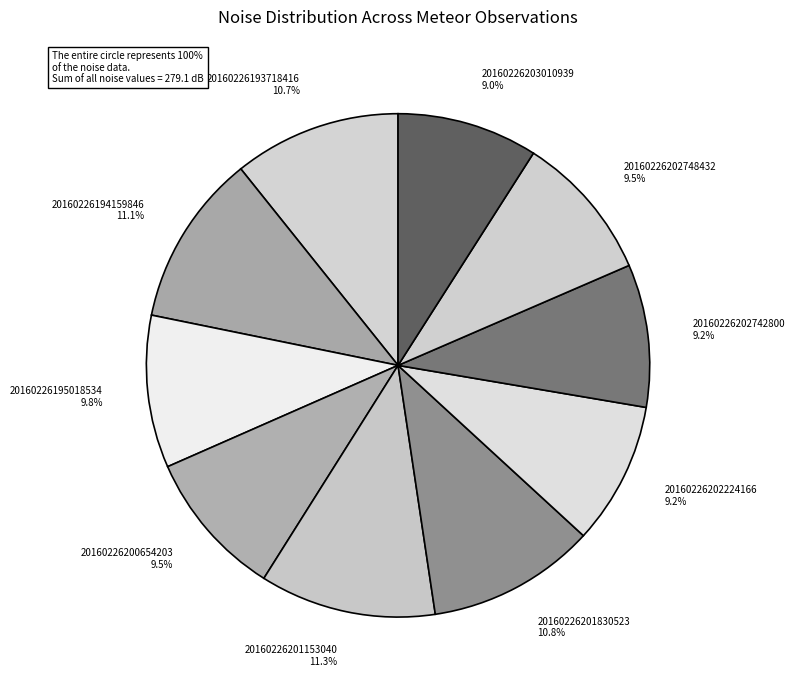

Approximately how many times larger is the value at 20160226194159846 compared to 20160226200654203?

1.2